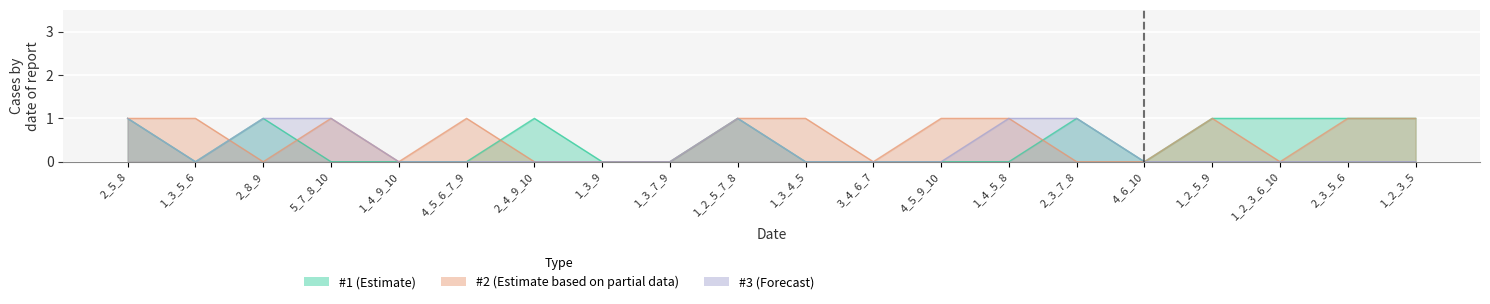

The value of #1 at 2_3_7_8 is 1. True or false?

False